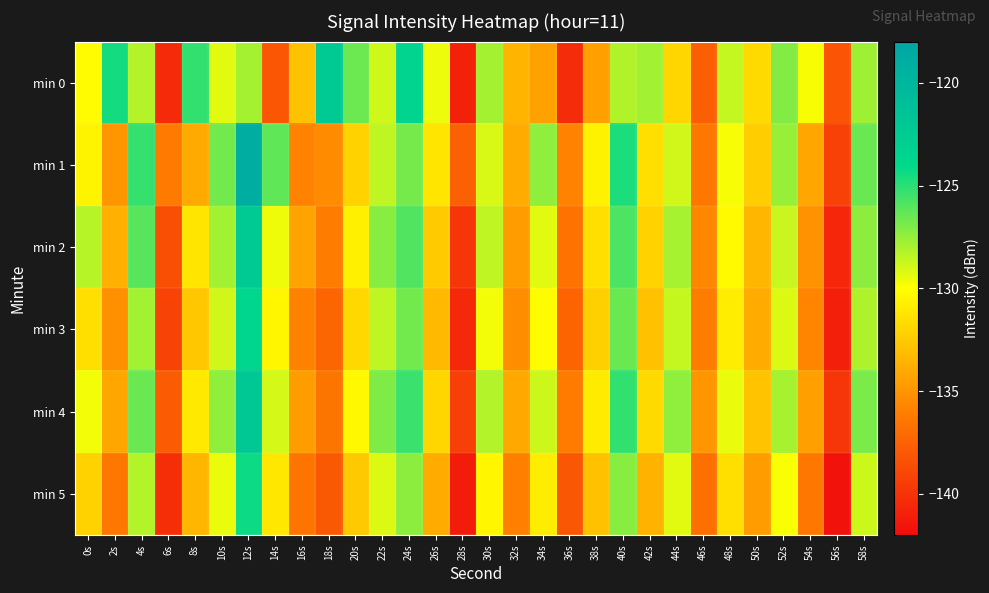

How many data points does each series have?

30